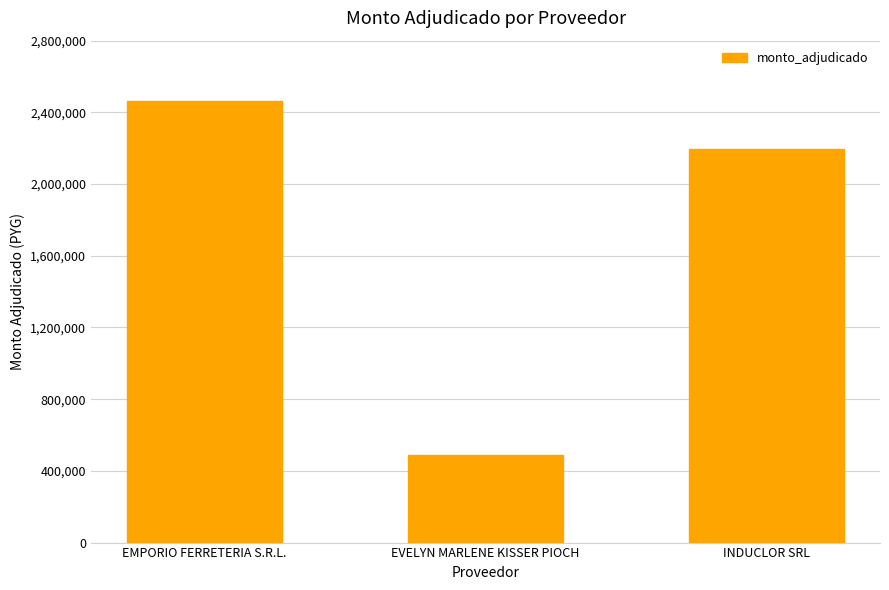

Reading right to left, extract all data points from this chart.

2193600	489000	2462800